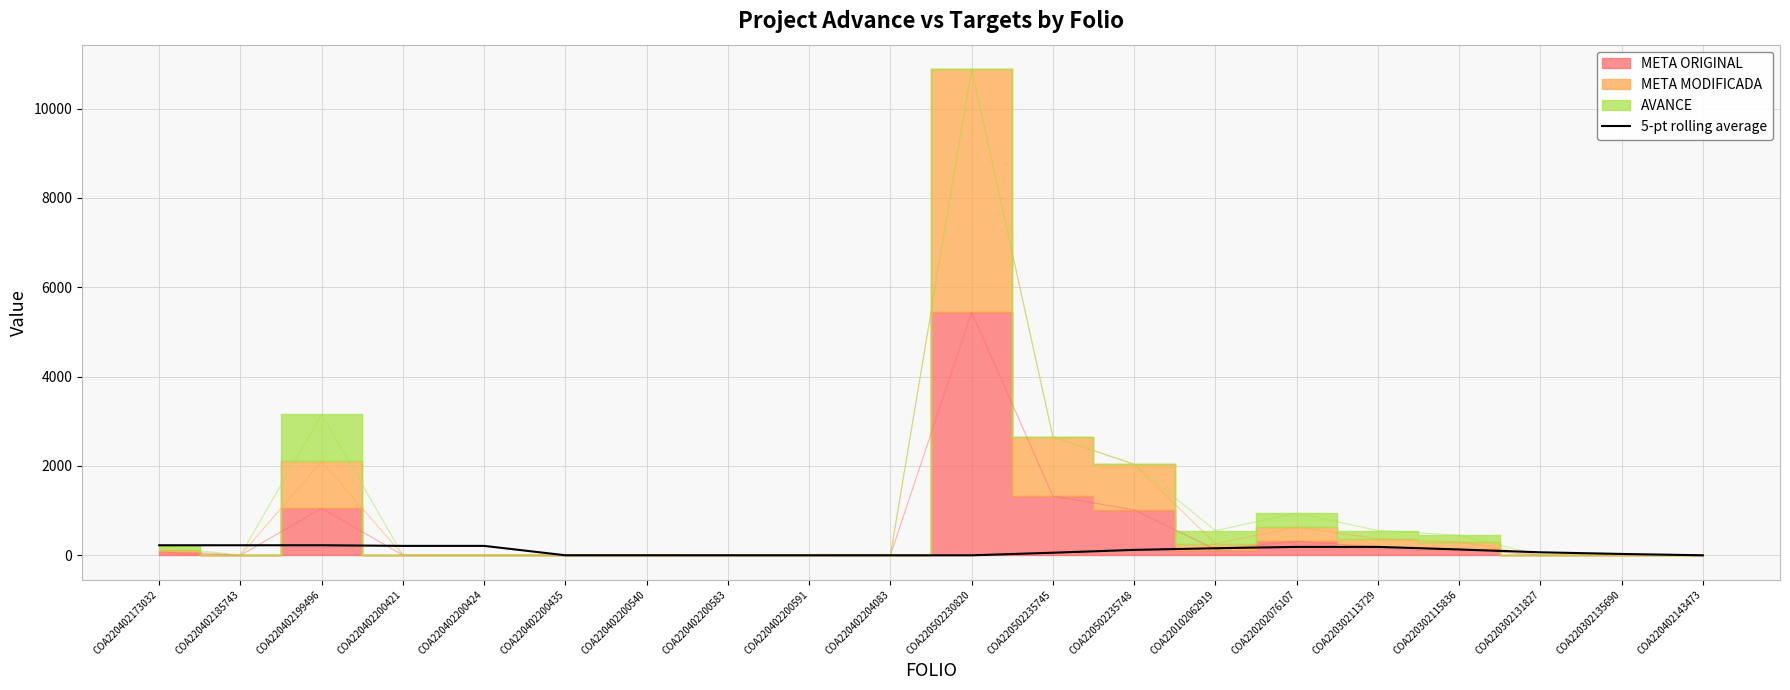

How many interior local valleys (lower than both neighbors) does the data have?

1